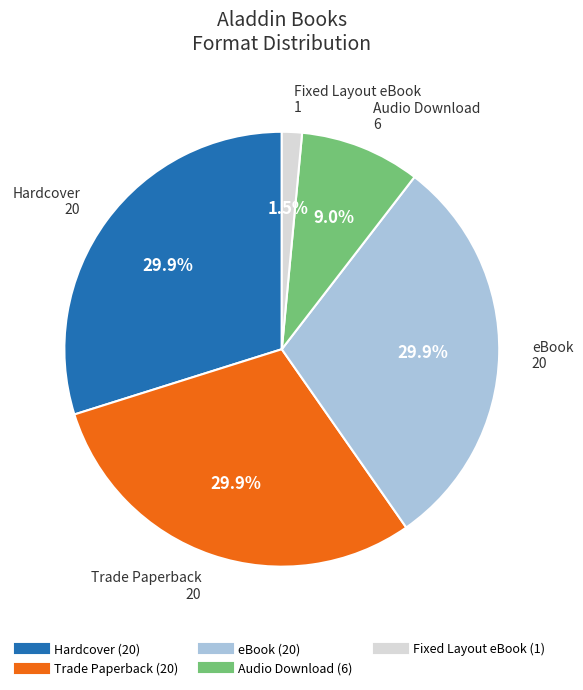

To the nearest percent, what portion does Hardcover represent?

30%